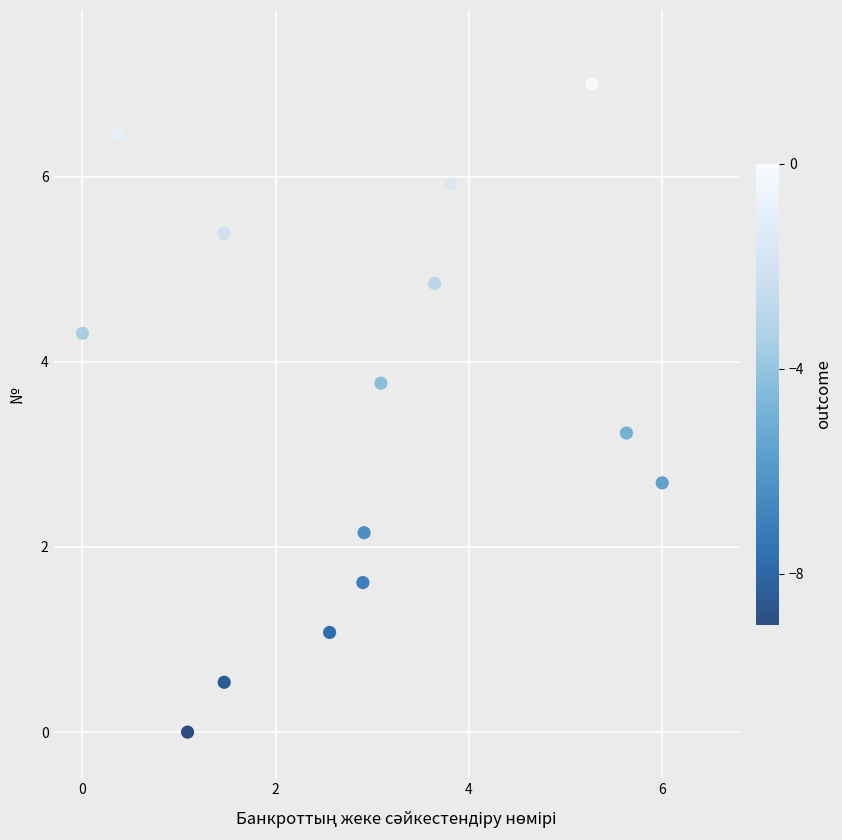

What is the range of Y values (max minus min)?

7.0